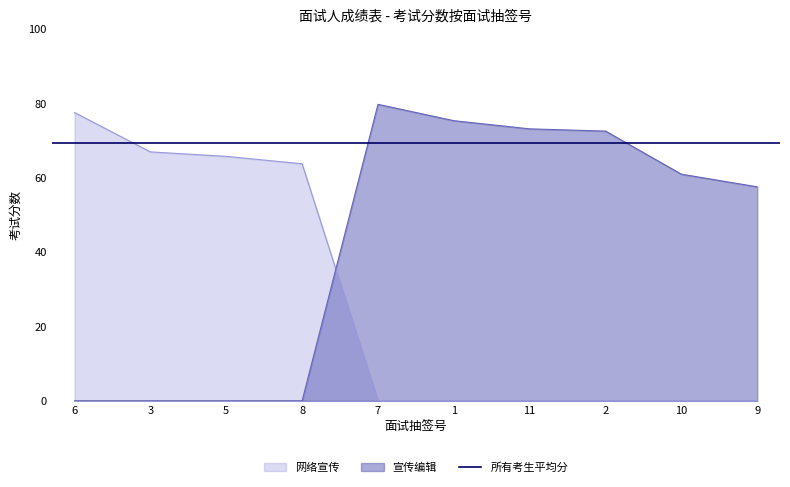

At which category does the chart reach its minimum across all series?

7